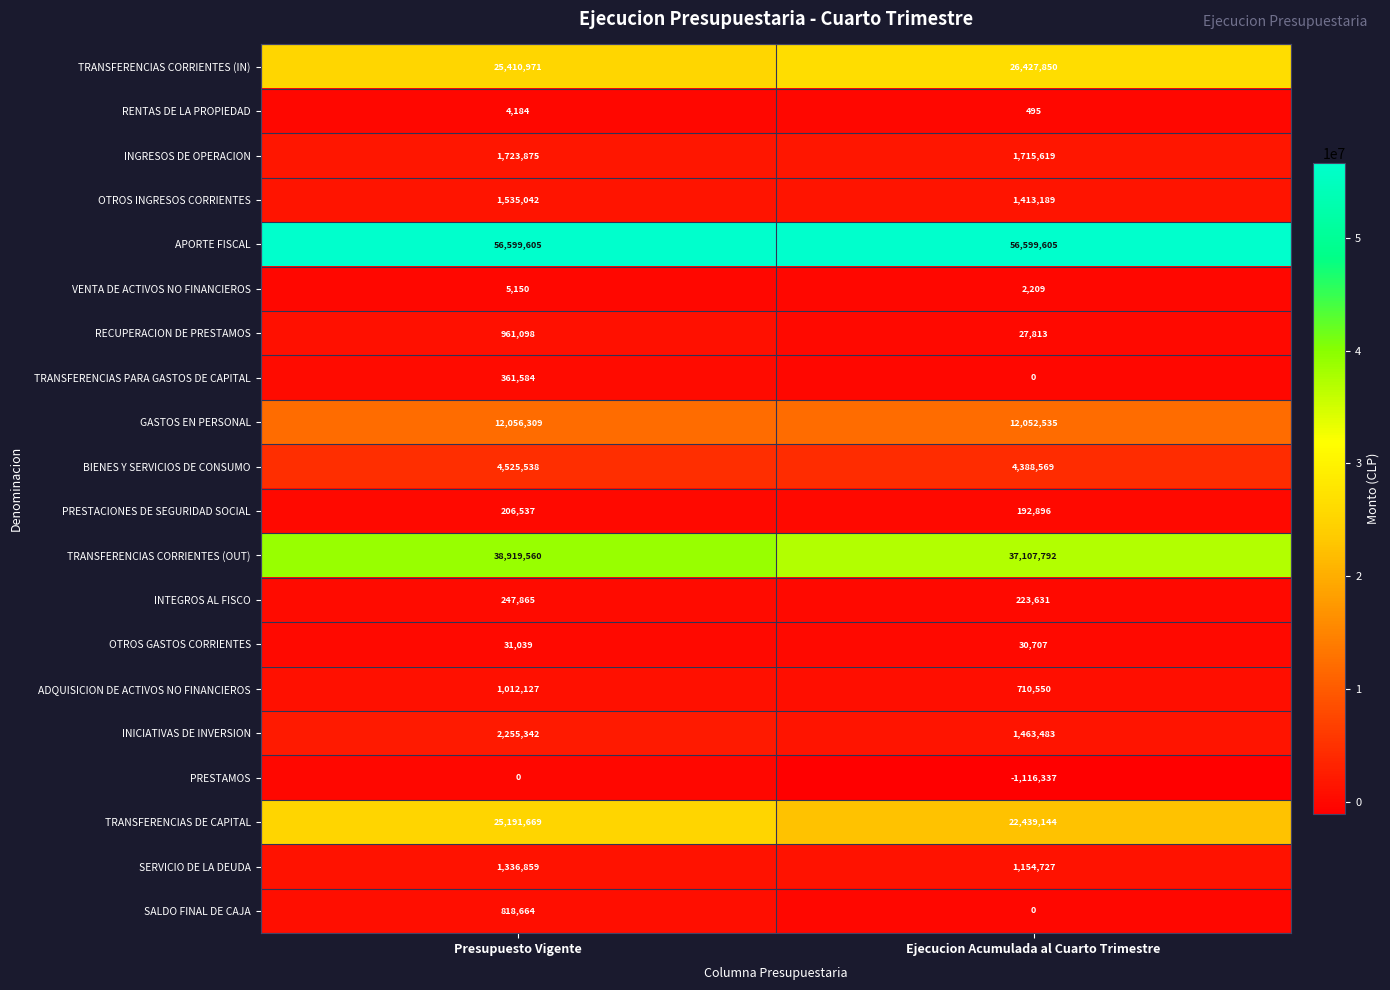

What is the minimum value for PRESTACIONES DE SEGURIDAD SOCIAL?

192896